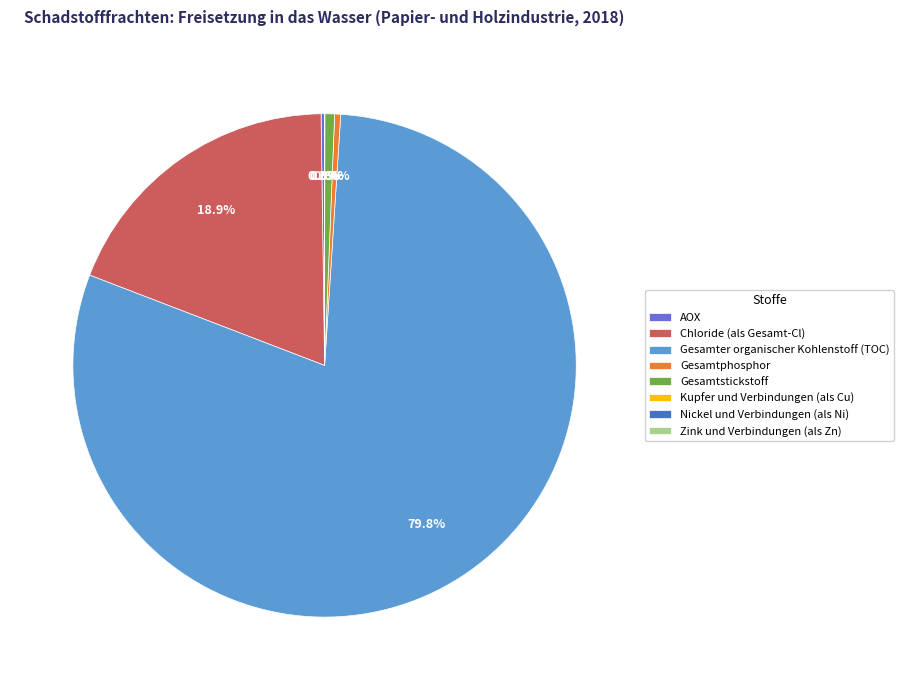

Is there any slice that represents more than half of the pie?

Yes